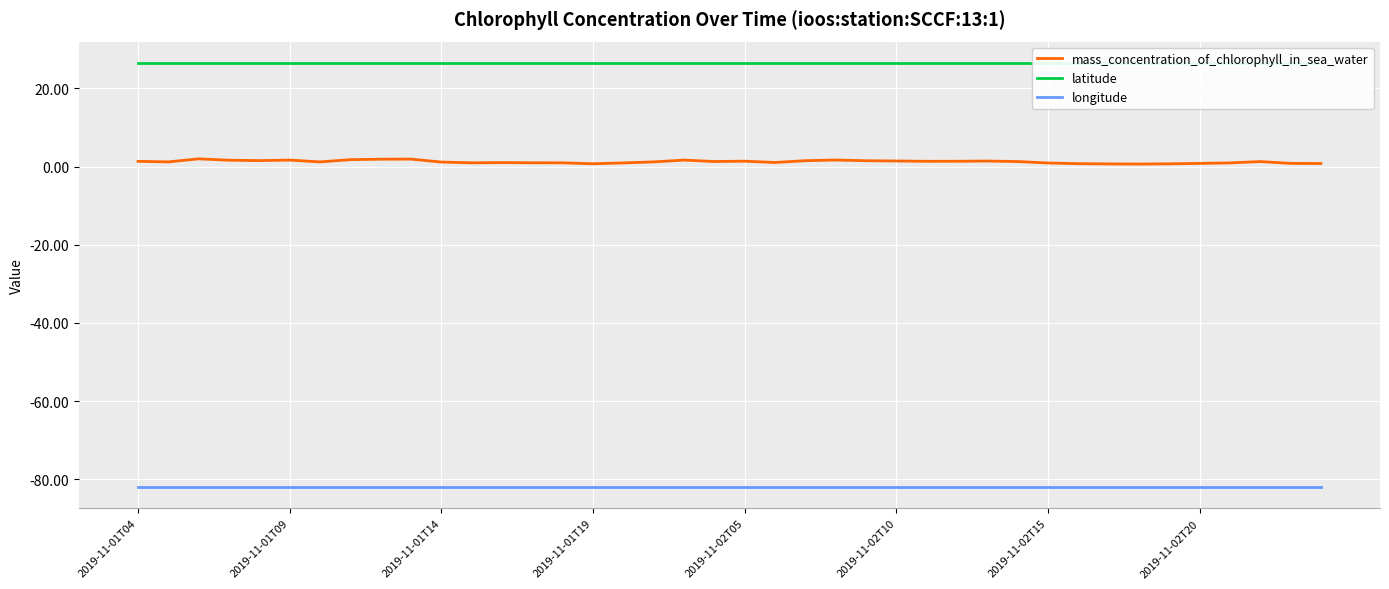

What is the sum of all longitude values?

-3280.1